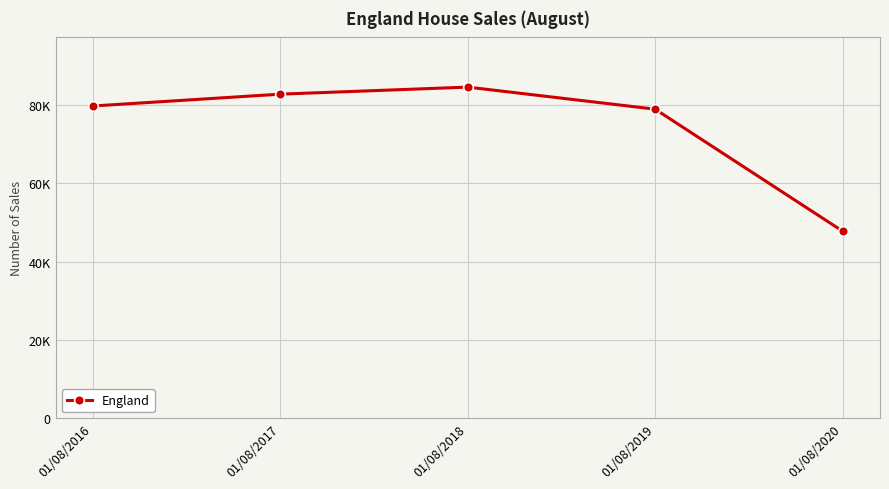

Does the chart have visible grid lines?

Yes